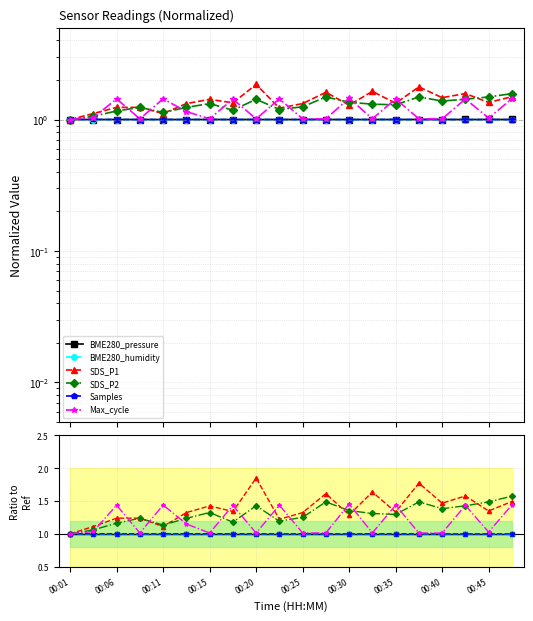

What is the maximum value shown in the chart?

1.8